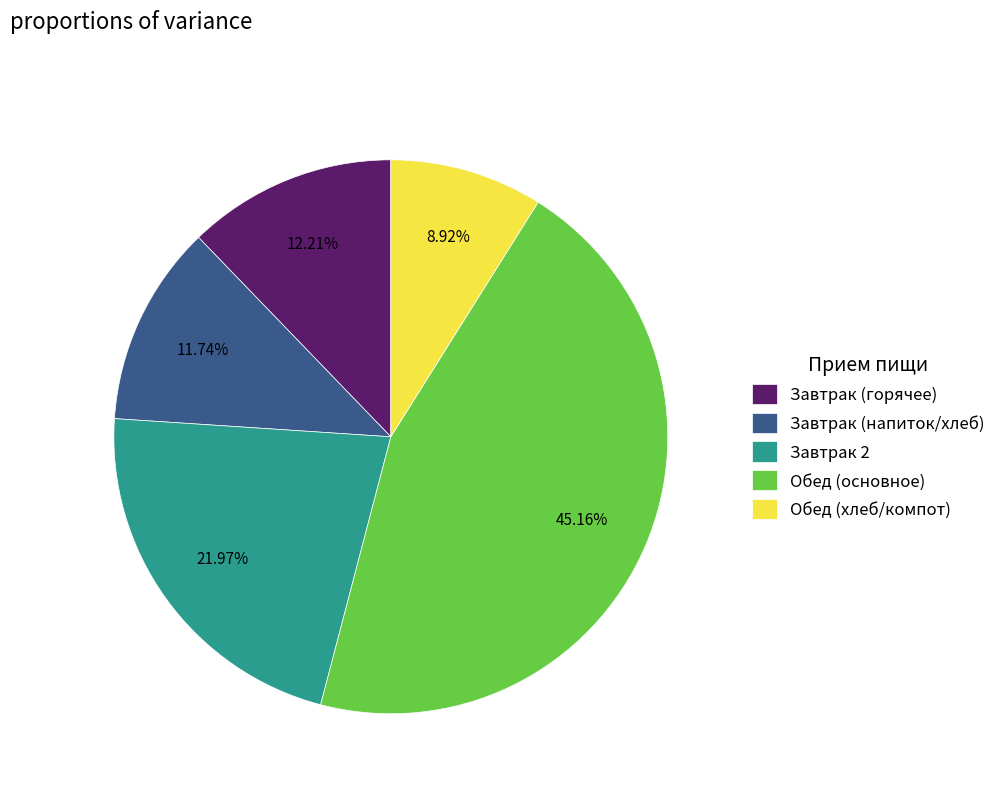

To the nearest percent, what is the average slice percentage?

20%